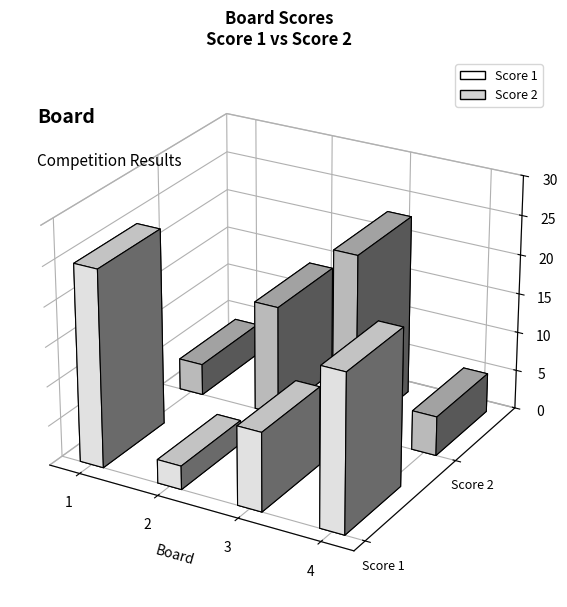

The value of Score 1 at 4 is 12. True or false?

False